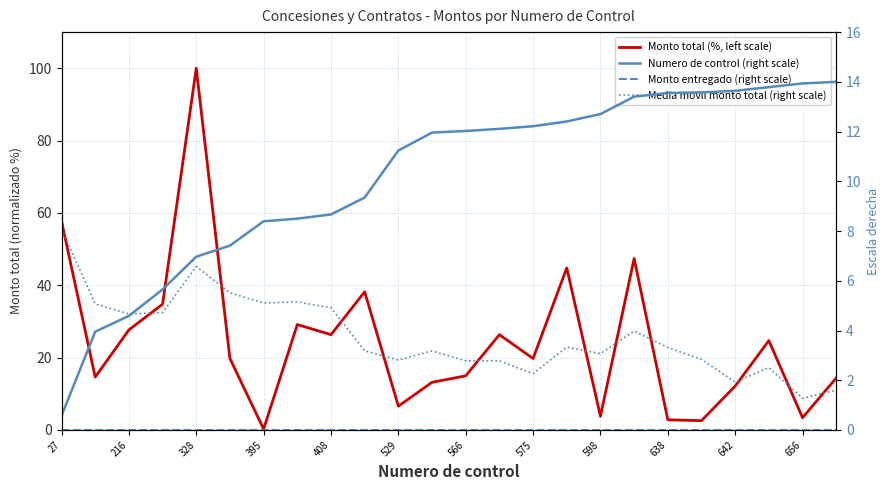

How many distinct data groups are displayed?

4